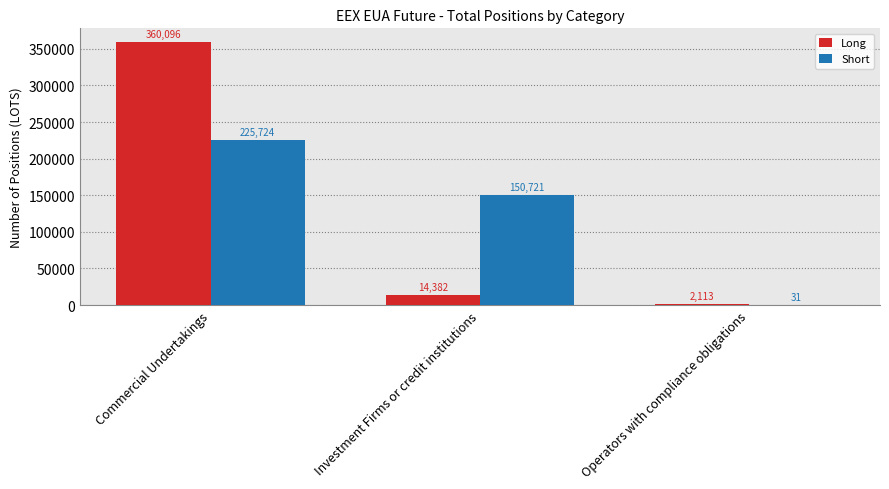

Which series changed the most between Commercial Undertakings and Operators with compliance obligations?

Long